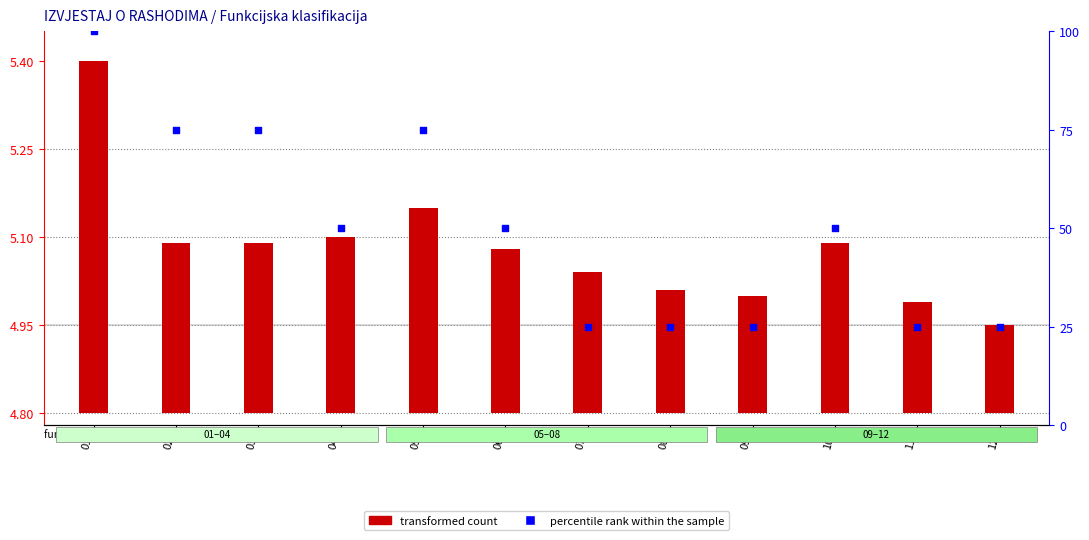

What are all the series names shown in the legend?

transformed count, percentile rank within the sample